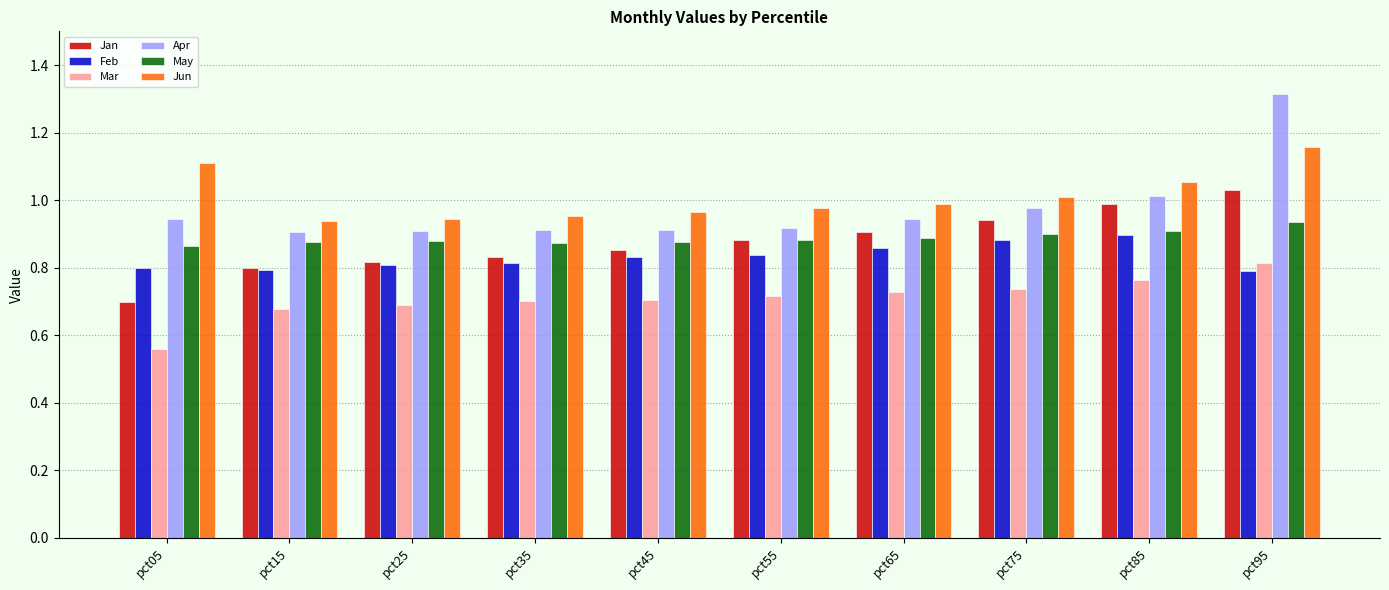

Are the bars grouped side by side (vs. stacked)?

Yes